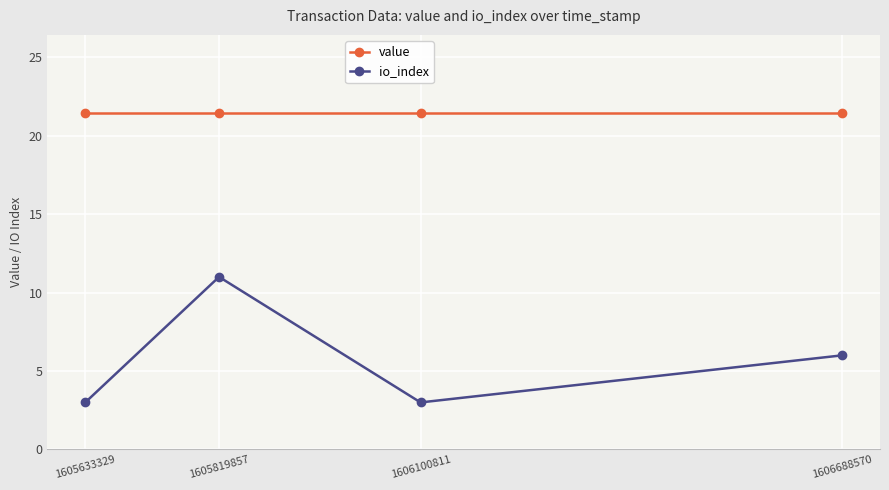

At 1606100811, list the series in order from largest to smallest.

value, io_index